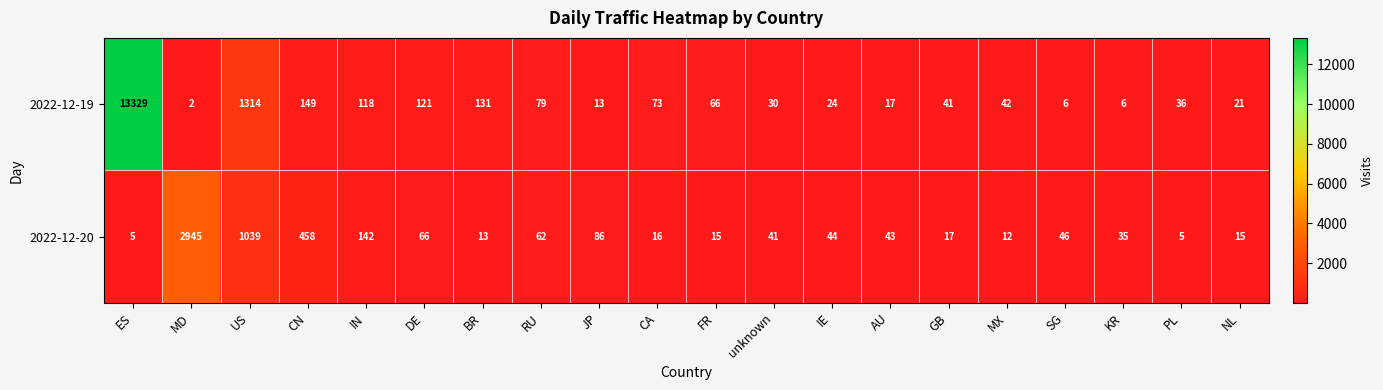

Rank the series by their maximum value, from highest to lowest.

2022-12-19, 2022-12-20